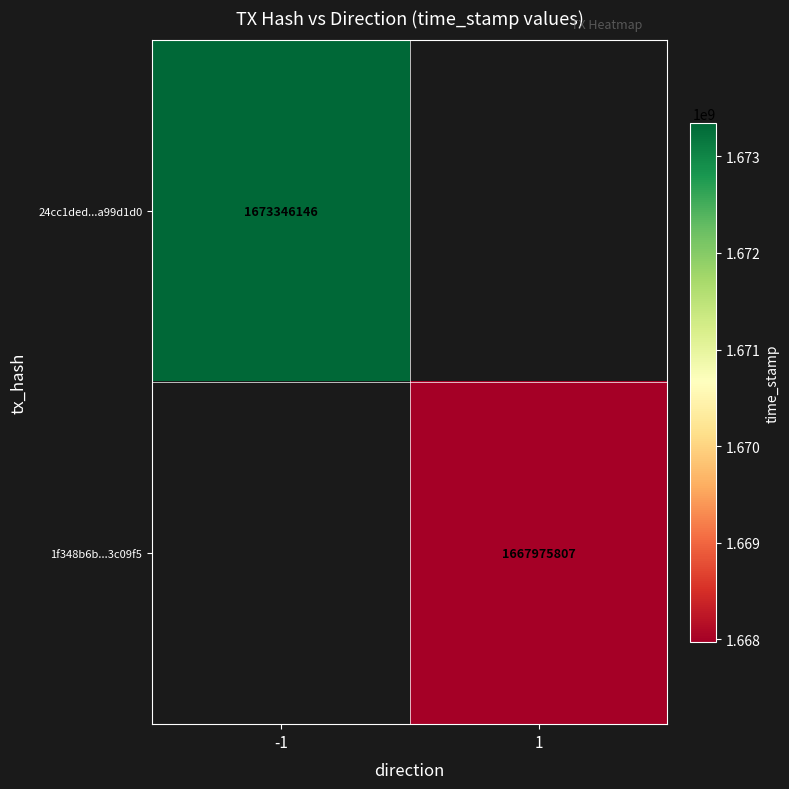

Is the value of 1f348b6b...3c09f5 at 1 greater than the value of 24cc1ded...a99d1d0 at -1?

No